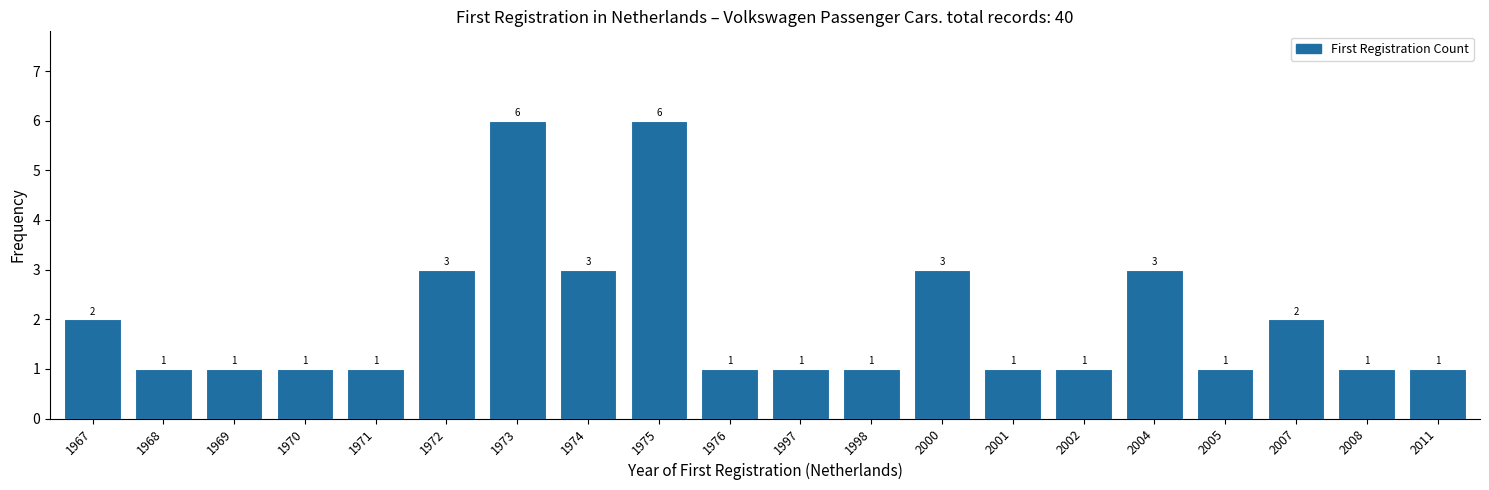

Reading left to right, transcribe all the data shown in this chart.

1967=2	1968=1	1969=1	1970=1	1971=1	1972=3	1973=6	1974=3	1975=6	1976=1	1997=1	1998=1	2000=3	2001=1	2002=1	2004=3	2005=1	2007=2	2008=1	2011=1